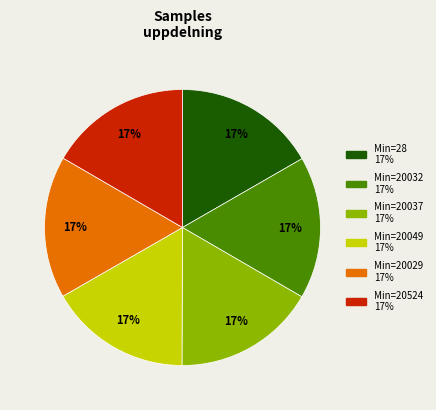

To the nearest percent, what is the average slice percentage?

17%